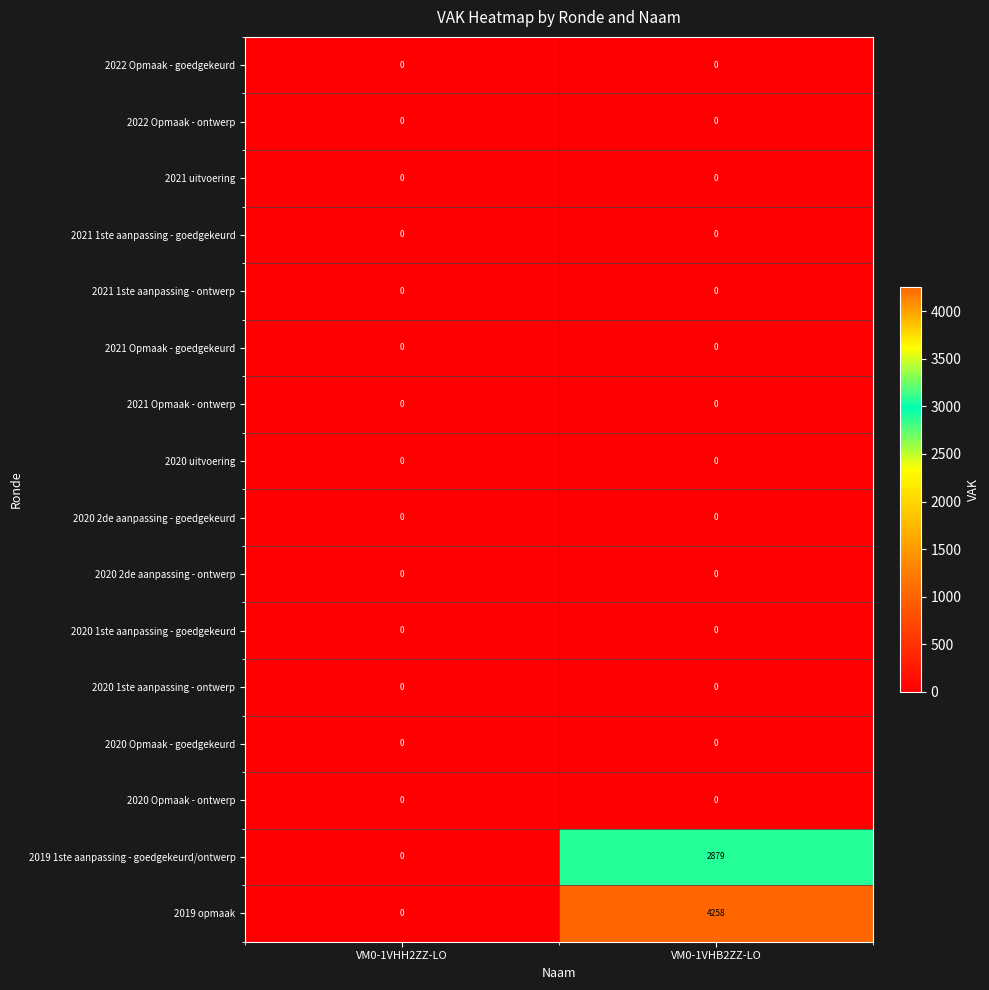

Which series has the largest total across all categories?

2019 opmaak